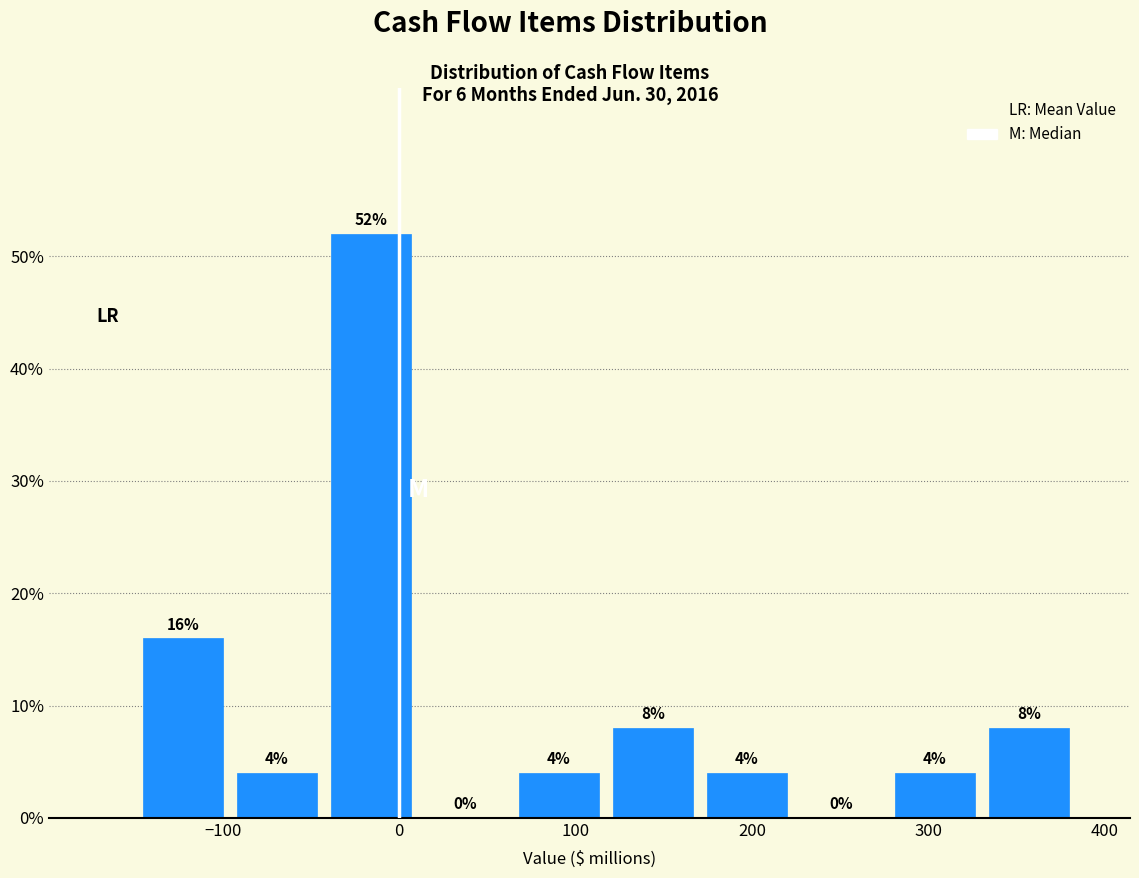

Over which range of the x-axis is the bar tallest?

-40 to 10